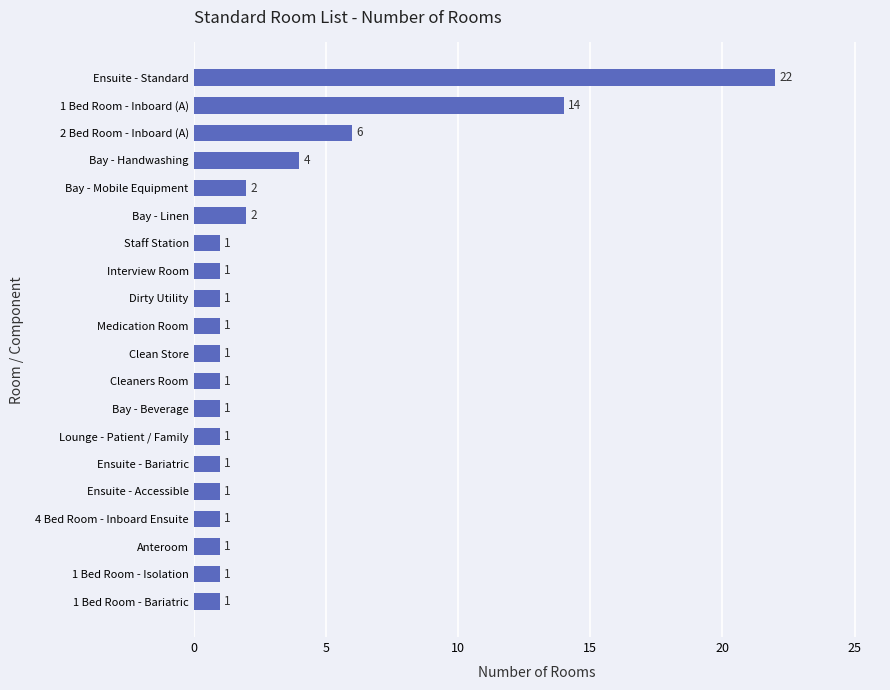

At which category does the chart reach its peak across all series?

Ensuite - Standard